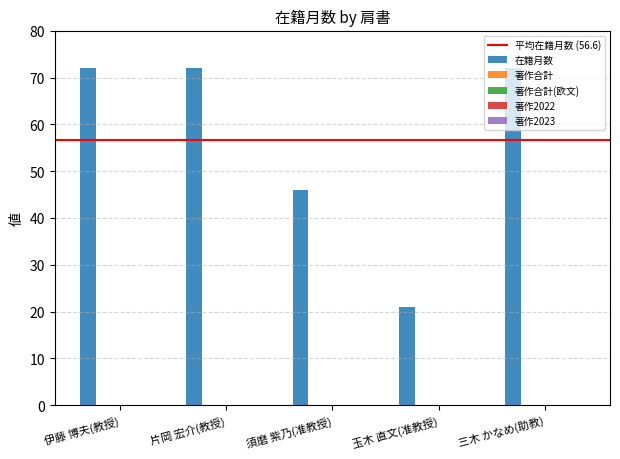

Does the chart contain any negative values?

No